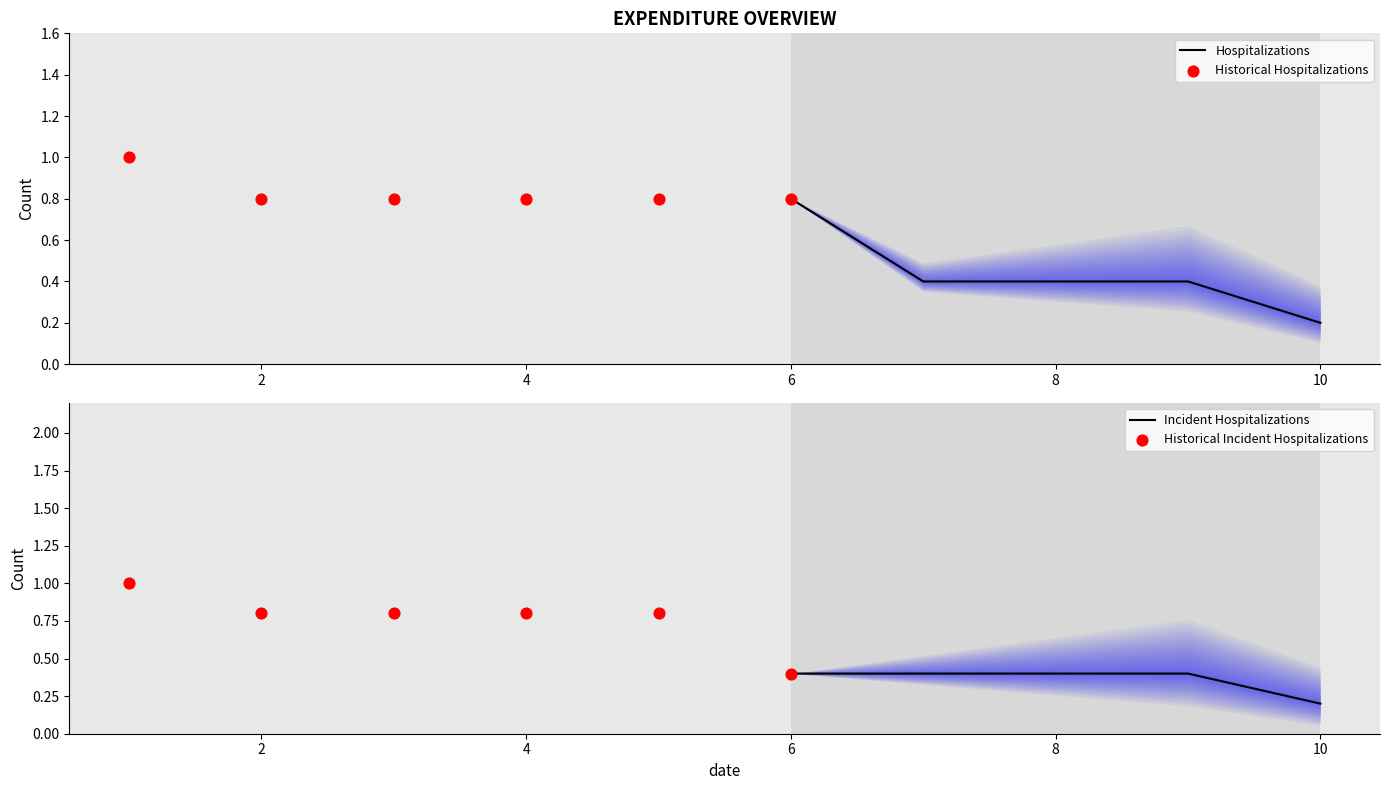

At which category is the sum across all series the highest?

1